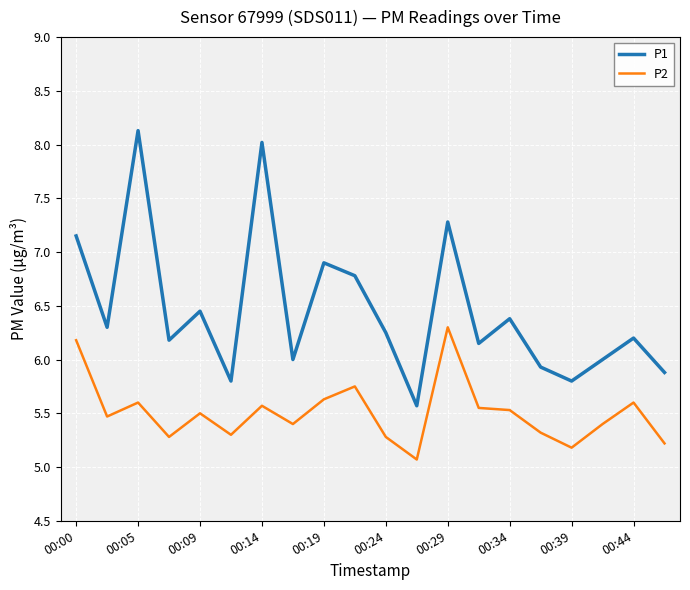

How many lines are shown in the chart?

2